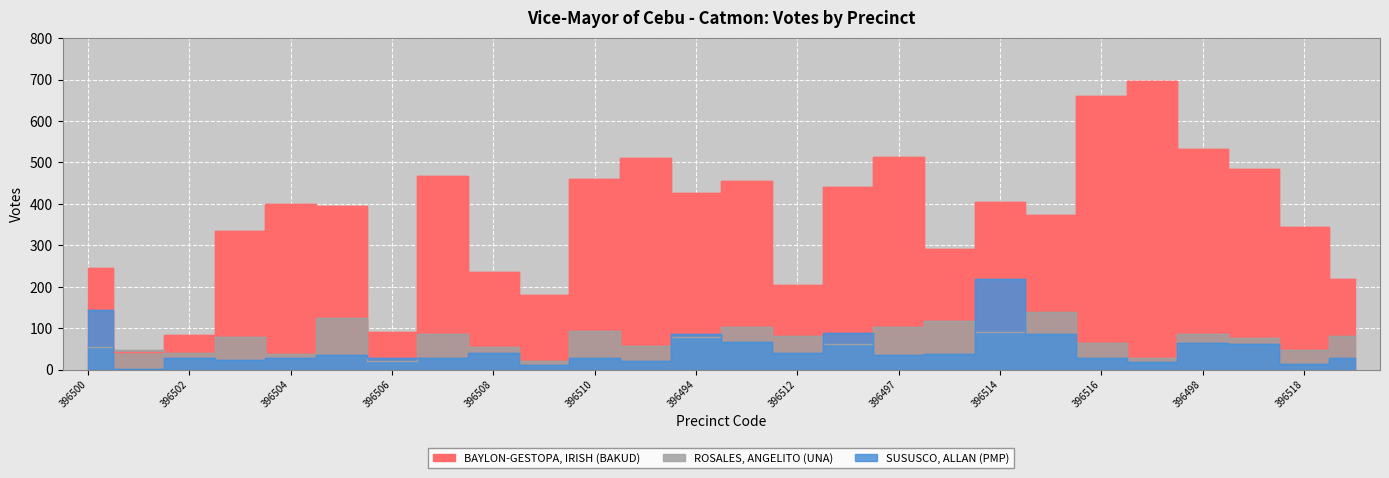

Where does the ROSALES, ANGELITO (UNA) series first go above 78?

396505